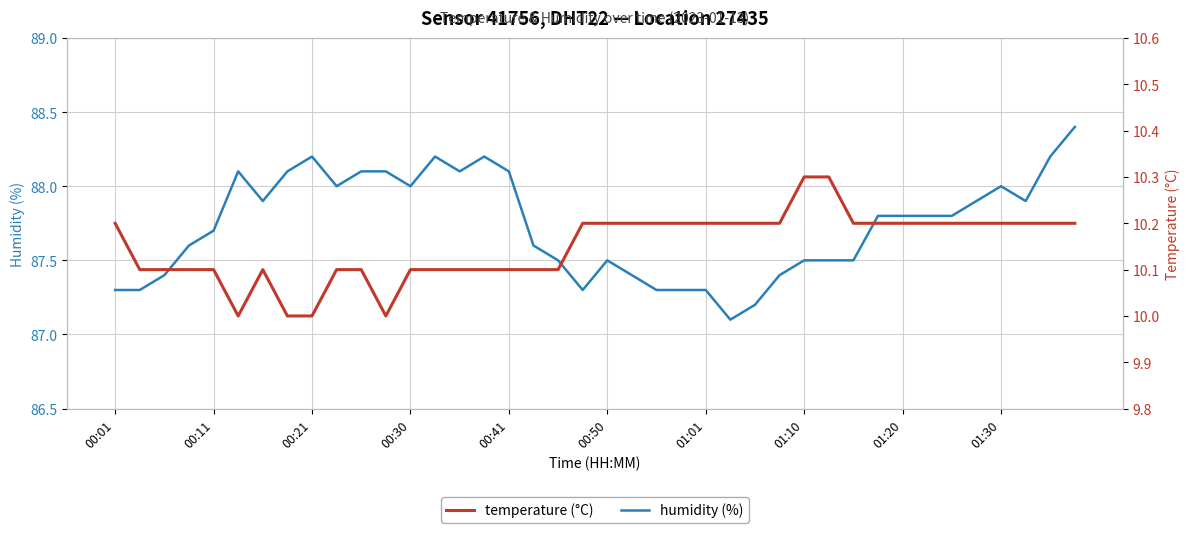

Which series has the largest total across all categories?

humidity